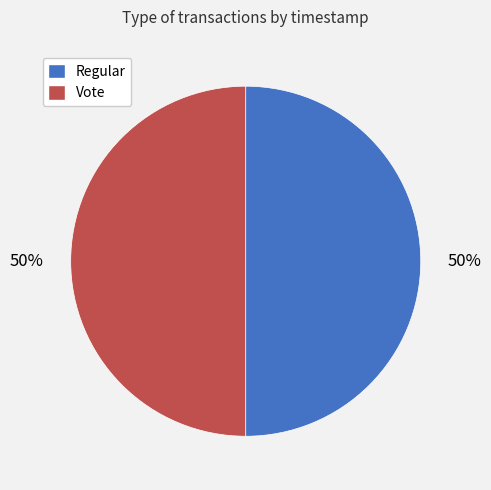

Approximately how many times larger is the value at Regular compared to Vote?

1.0